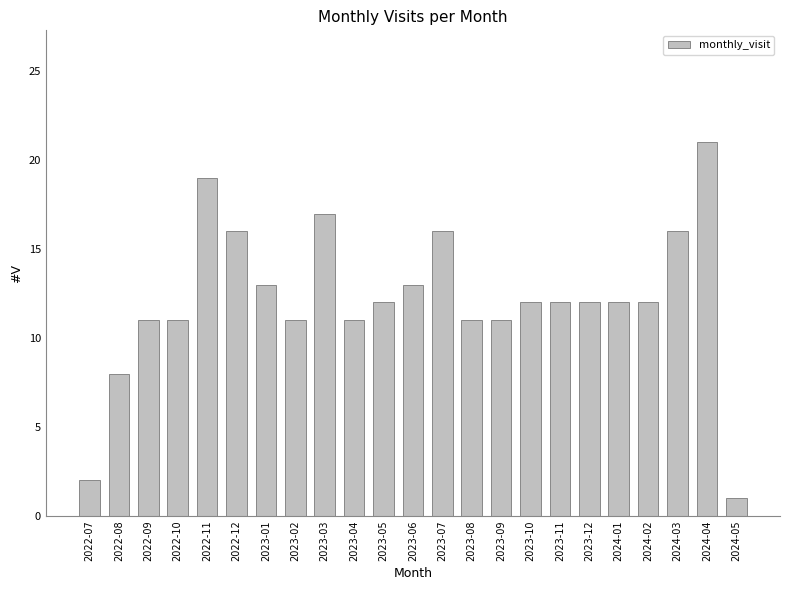

Which label corresponds to the smallest value in the chart?

2024-05